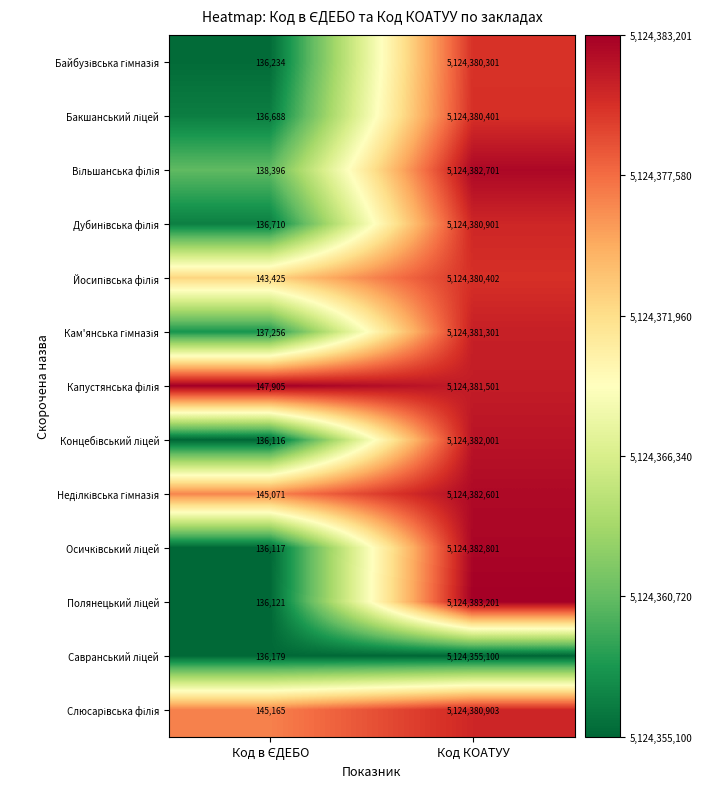

What is the greatest value displayed?

5124383201